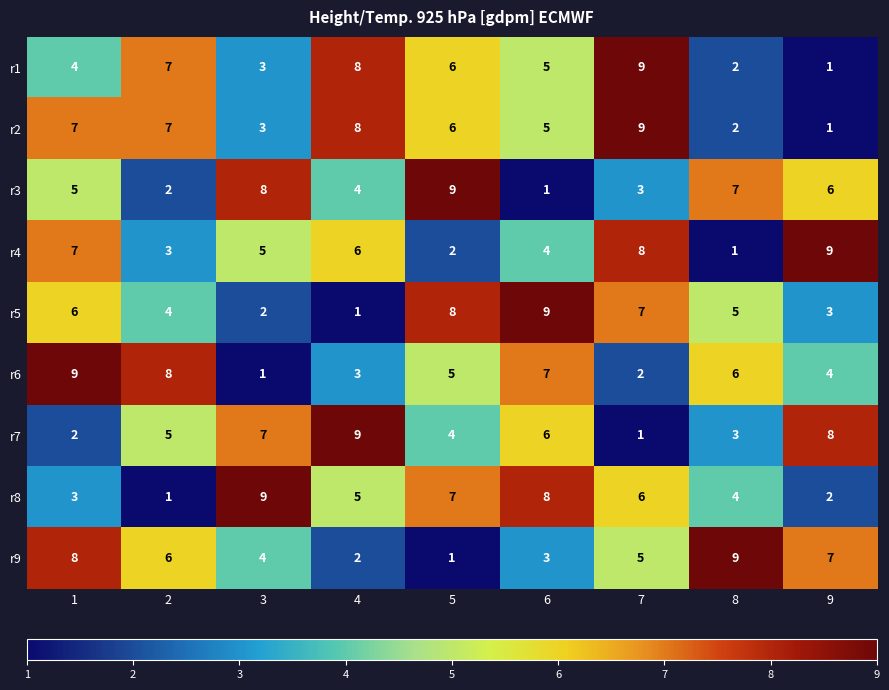

Which category has the highest value in the r9 series?

8